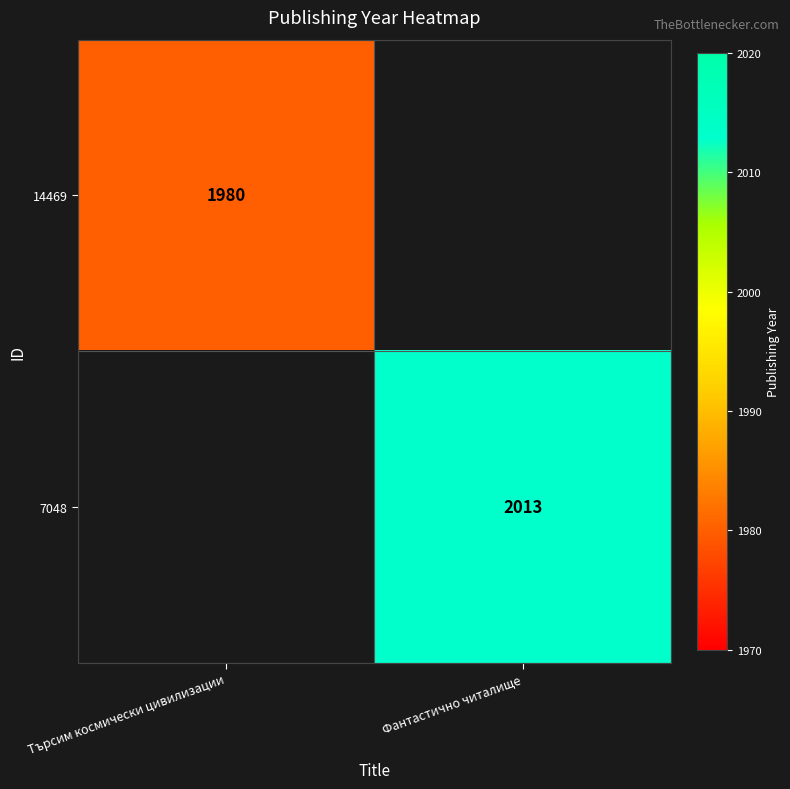

Is it true that 7048 equals 547 at Фантастично читалище?

False